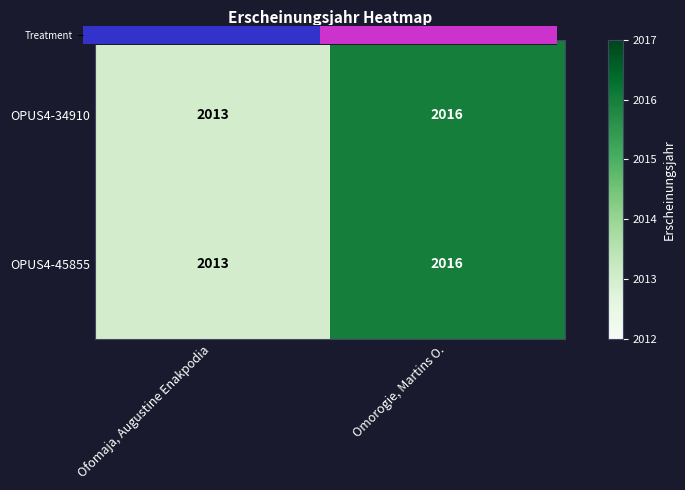

Where is OPUS4-34910 nearest to the value 2014?

Ofomaja, Augustine Enakpodia